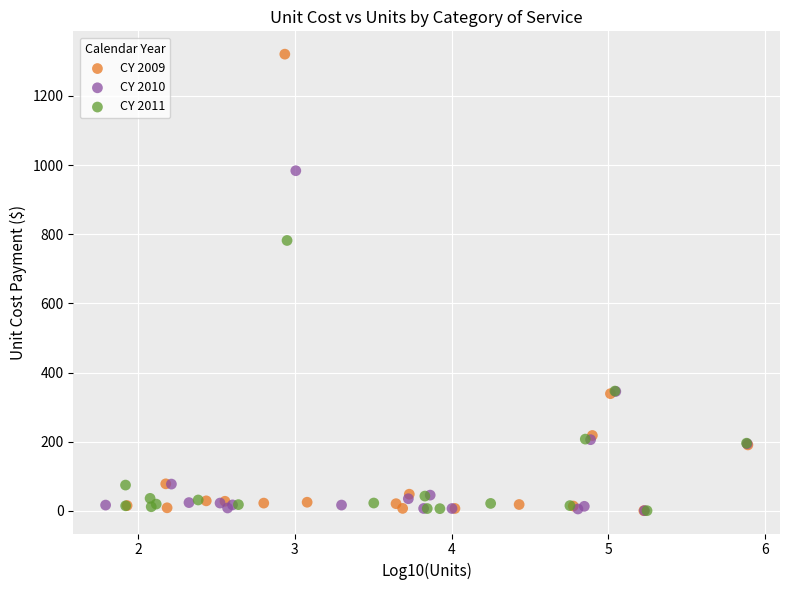

Which series contains the highest Y value?

CY 2009